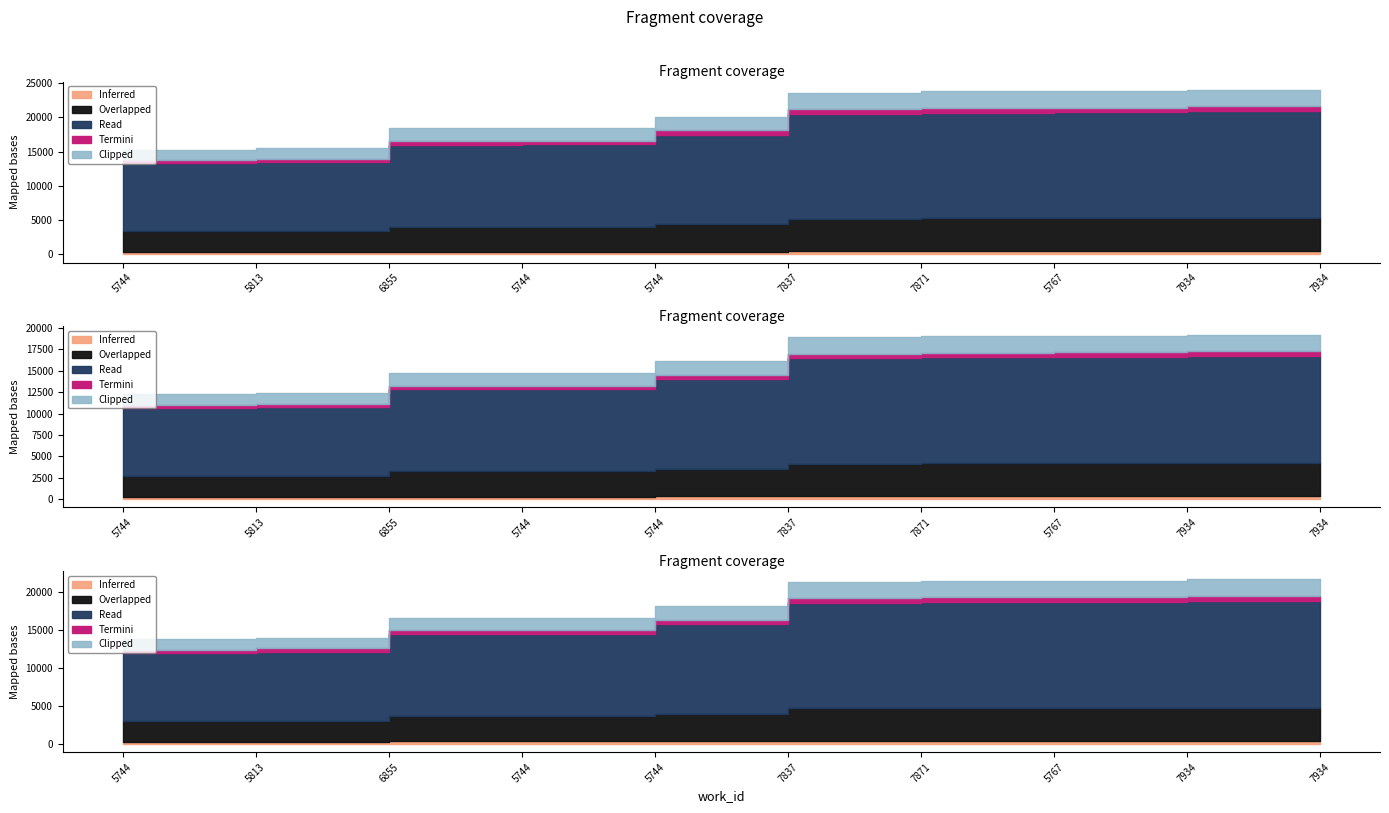

What is the value of the 1st point from the left?

15302